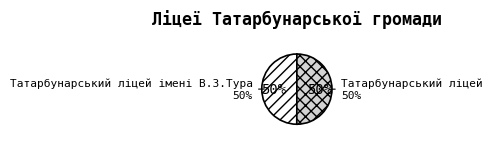

To the nearest percent, what is the combined percentage of Татарбунарський ліцей імені В.З.Тура and Татарбунарський ліцей?

100%